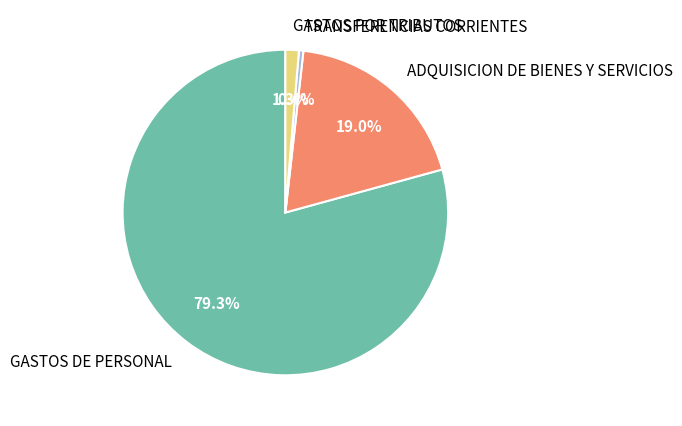

Which slice represents more than half of the pie?

GASTOS DE PERSONAL